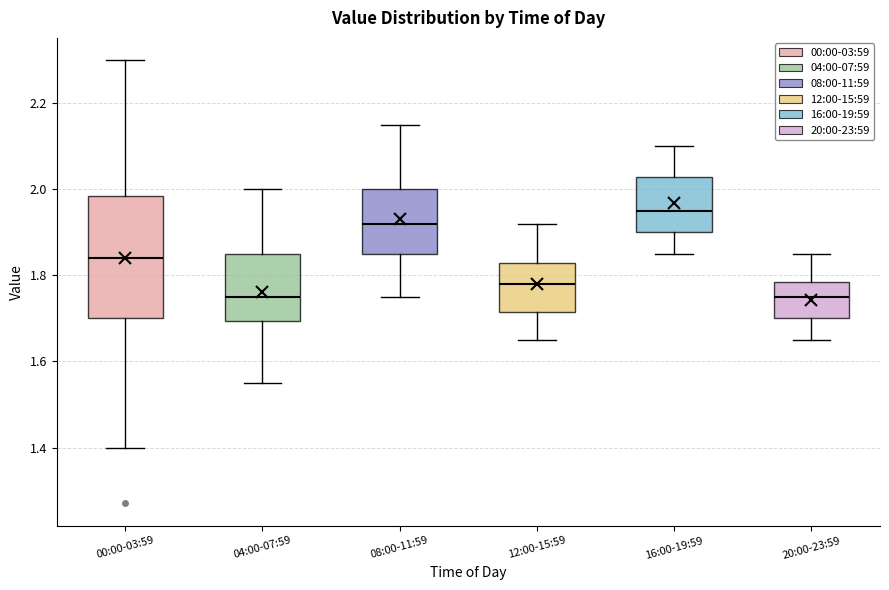

Reading left to right, transcribe this box plot: for each box, give where its median line is, the range the box spans, and where its two whiskers end, as read against the y-axis. The values are not printed on the chart, so give them approximately, as read against the axis.

00:00-03:59: median 1.84, box 1.70 to 1.98, whiskers 1.40 to 2.30
04:00-07:59: median 1.76, box 1.70 to 1.86, whiskers 1.56 to 2.00
08:00-11:59: median 1.92, box 1.86 to 2.00, whiskers 1.76 to 2.16
12:00-15:59: median 1.78, box 1.72 to 1.82, whiskers 1.66 to 1.92
16:00-19:59: median 1.96, box 1.90 to 2.02, whiskers 1.86 to 2.10
20:00-23:59: median 1.76, box 1.70 to 1.78, whiskers 1.66 to 1.86